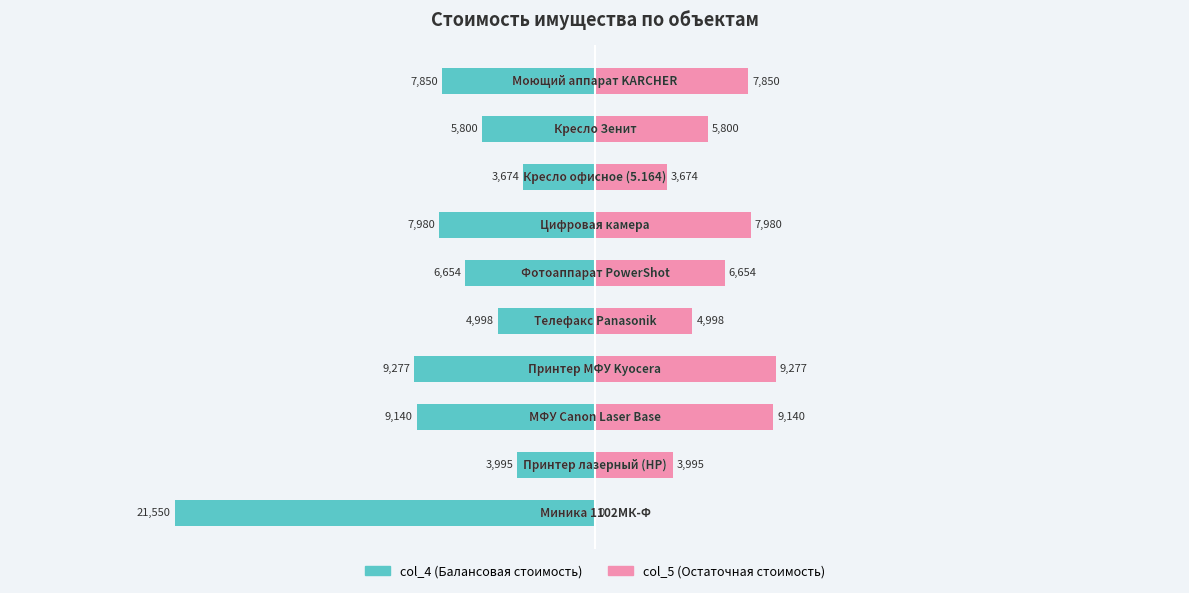

What is the sum of all col_5 (Остаточная стоимость) values?

59368